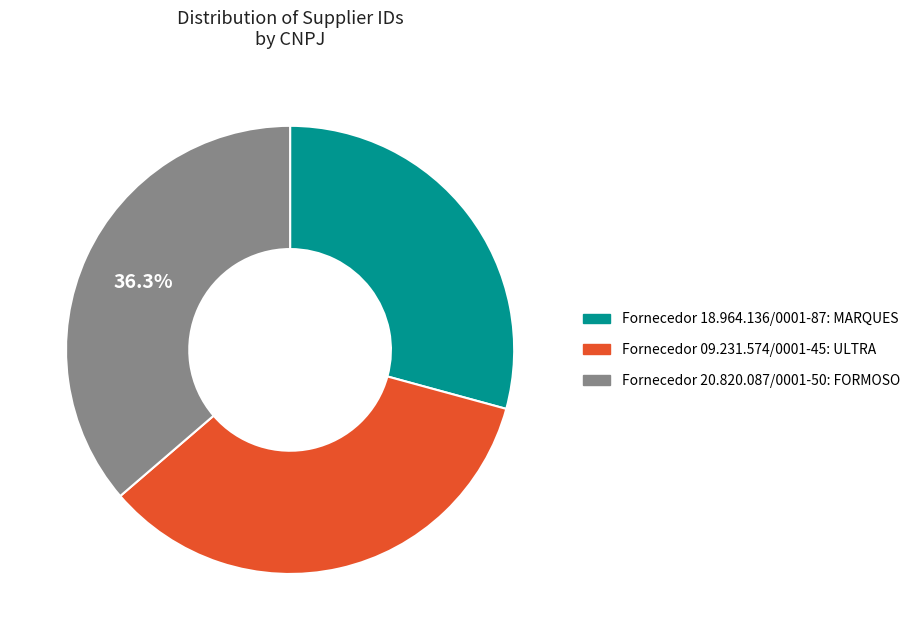

To the nearest percent, what is the average slice percentage?

33%